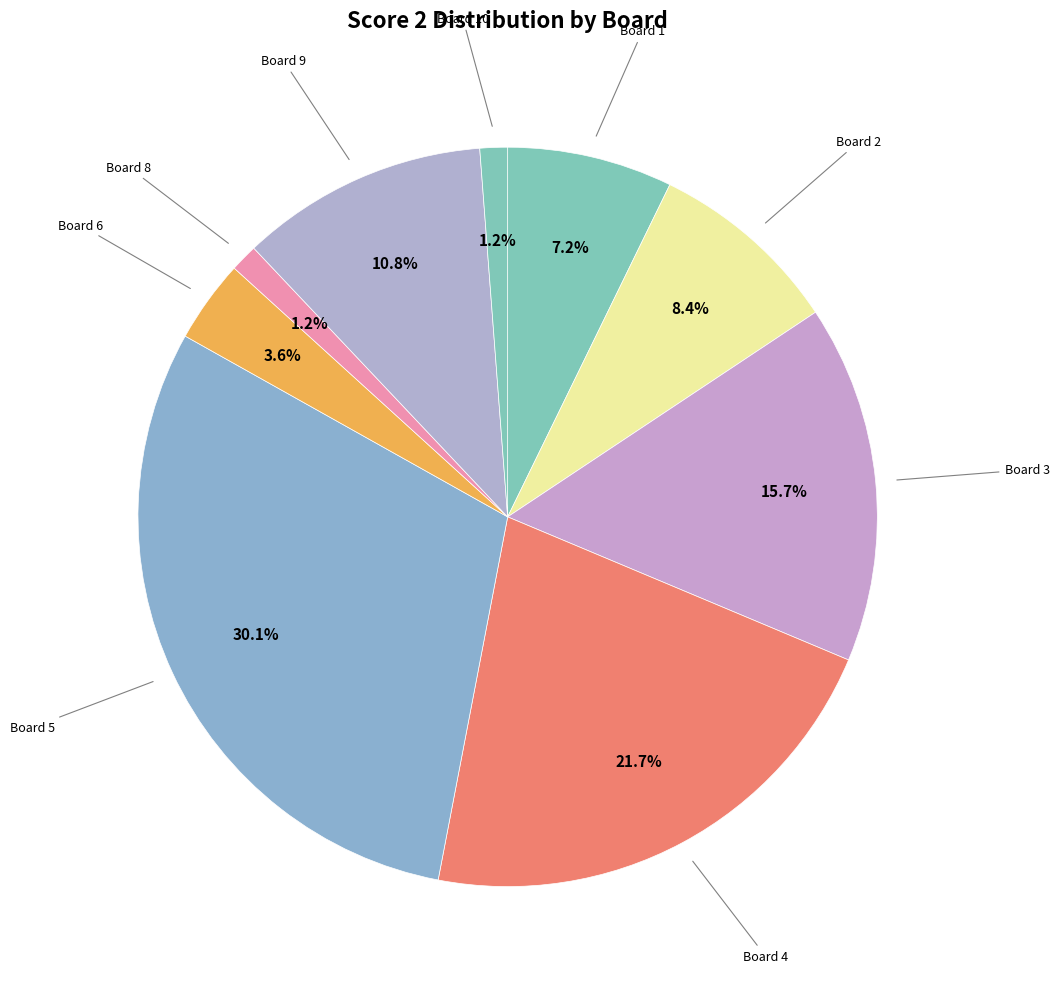

How many segments does this pie chart have?

9